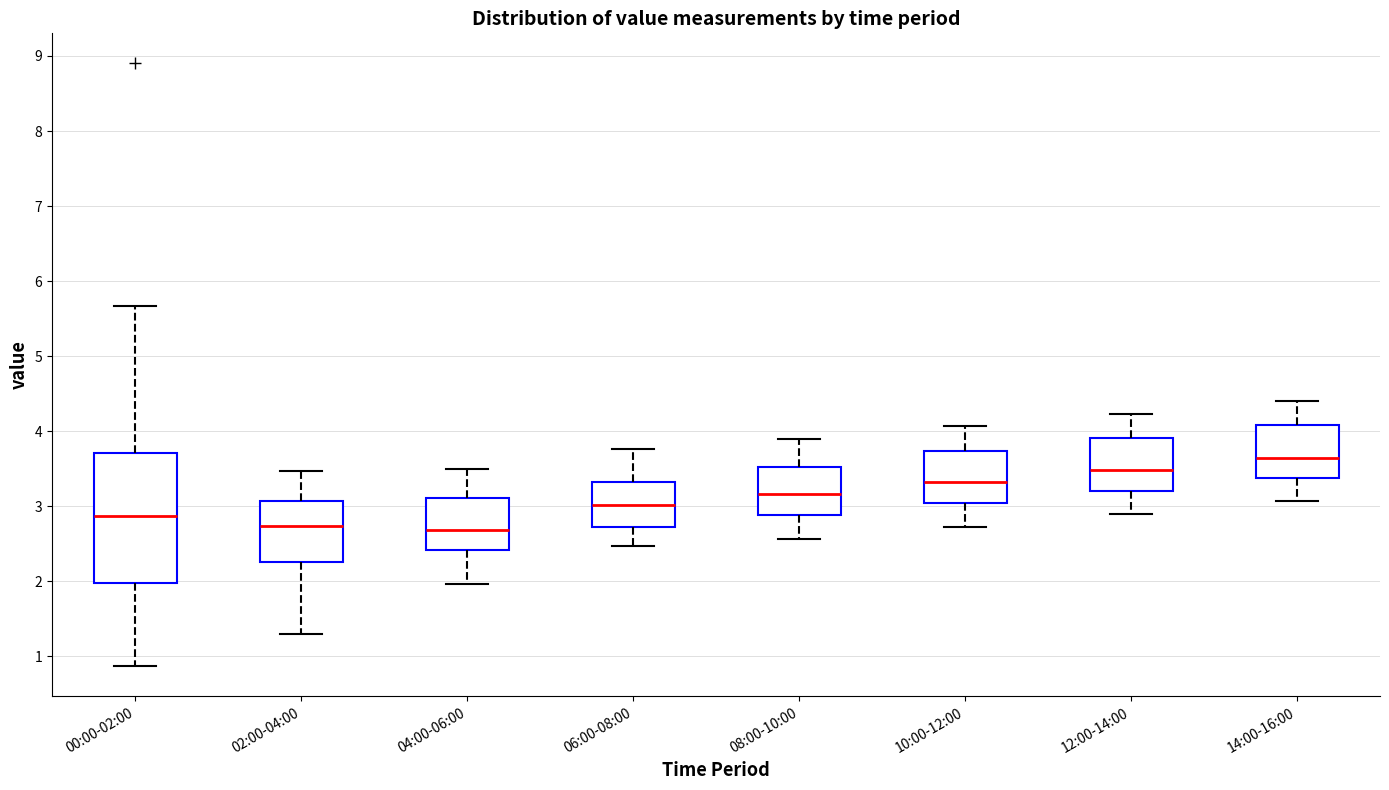

Where does the lower whisker of the box for 12:00-14:00 end on the y-axis? The values are not printed on the chart, so give them approximately, as read against the axis.

2.9